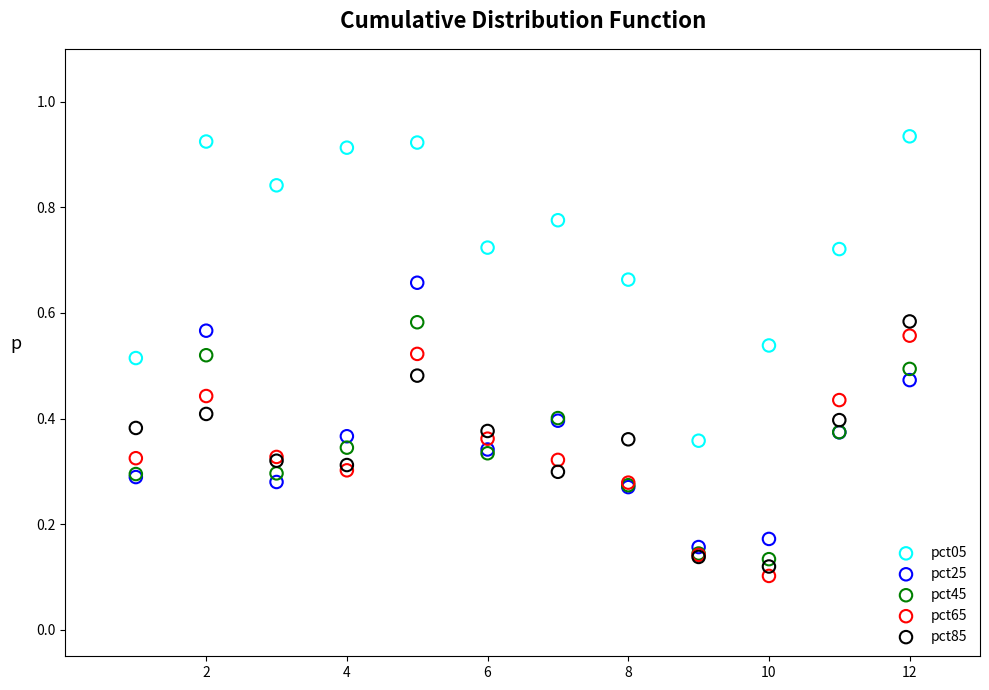

Which series reaches the maximum Y coordinate?

pct05